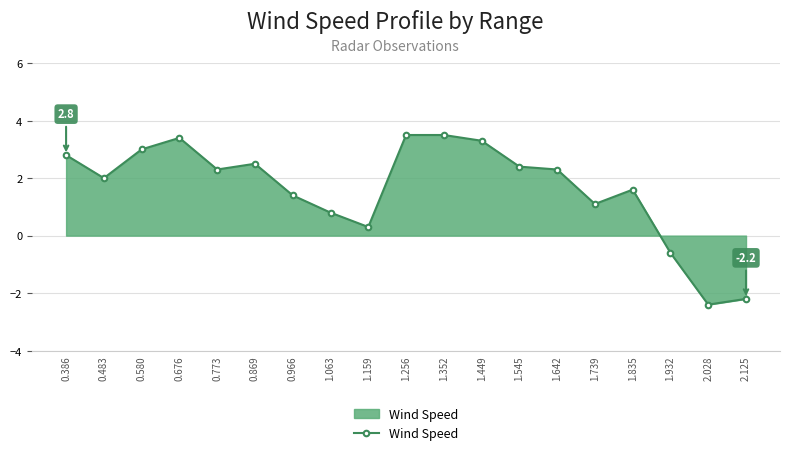

What is the value of the 7th point from the left?

1.4